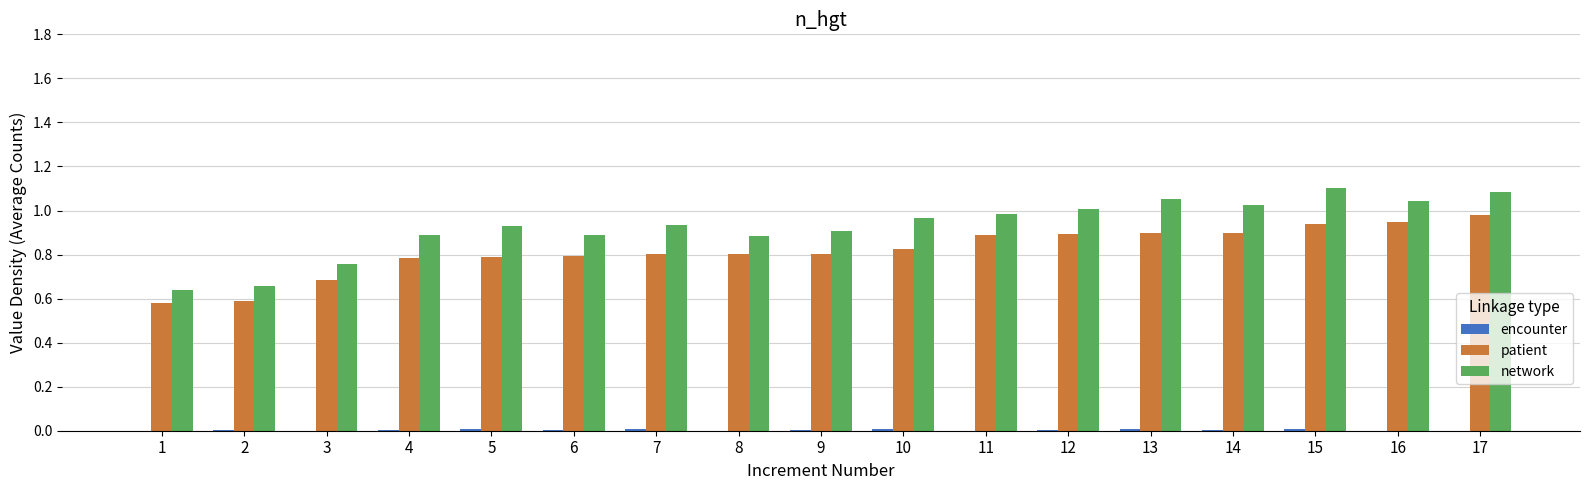

Which series has the largest total across all categories?

network